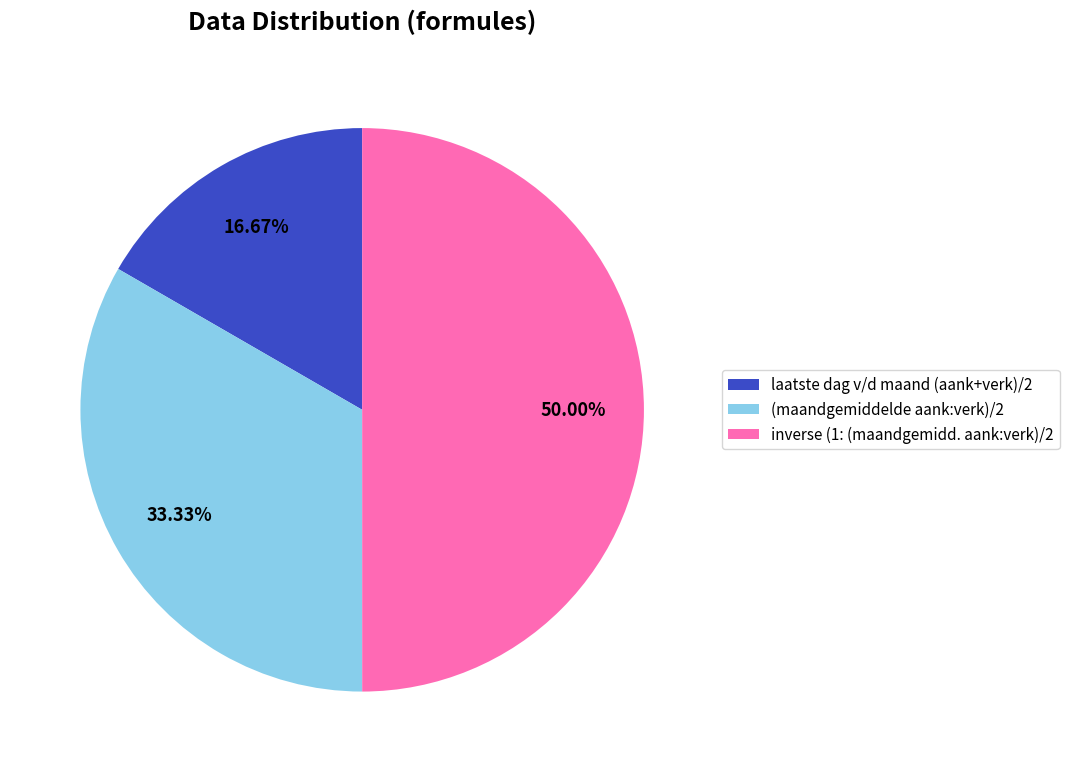

What is the smallest slice in the pie chart?

laatste dag v/d maand (aank+verk)/2